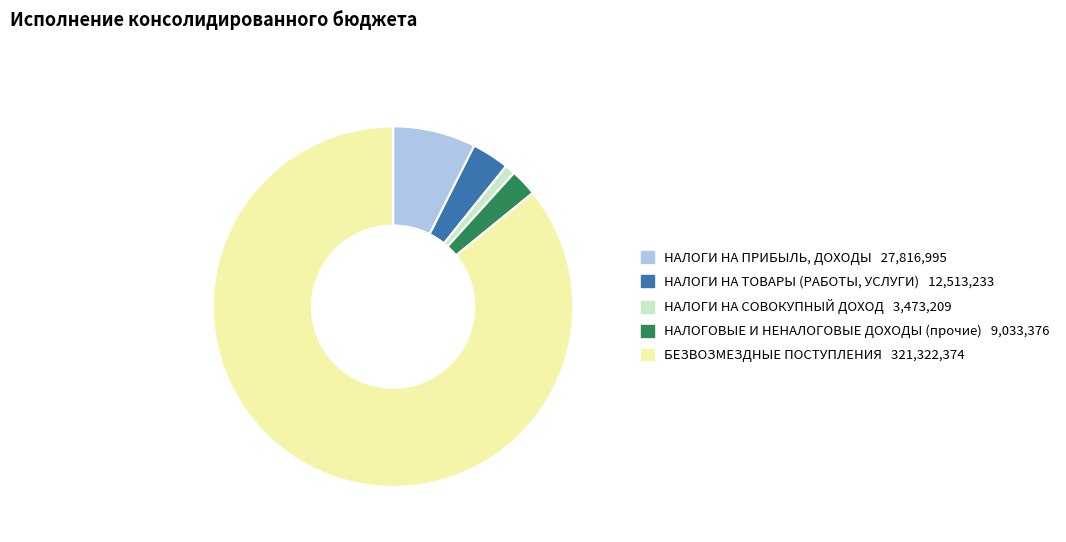

Is it true that НАЛОГИ НА ПРИБЫЛЬ, ДОХОДЫ is 14% of the pie?

False